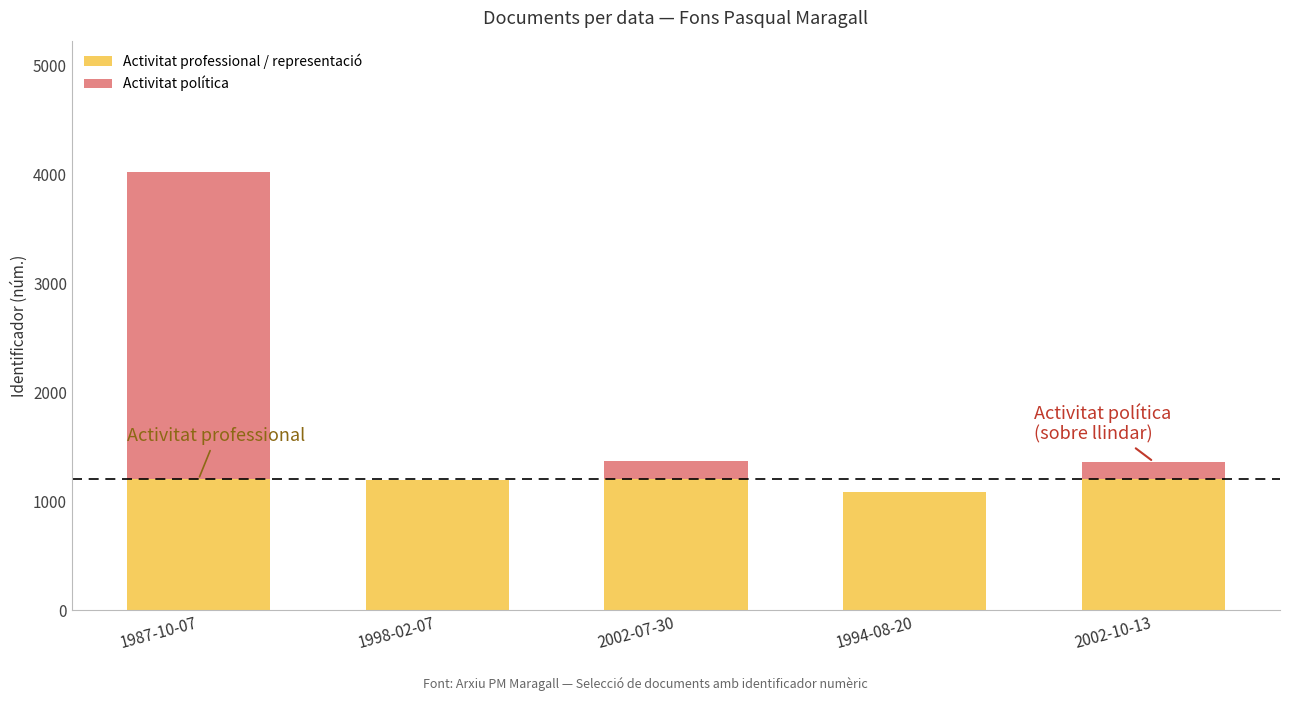

Where is Activitat política nearest to the value 1409?

2002-07-30